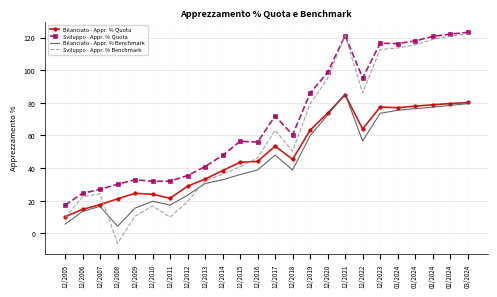

What are all the series names shown in the legend?

Bilanciato - Appr. % Quota, Sviluppo - Appr. % Quota, Bilanciato - Appr. % Benchmark, Sviluppo - Appr. % Benchmark